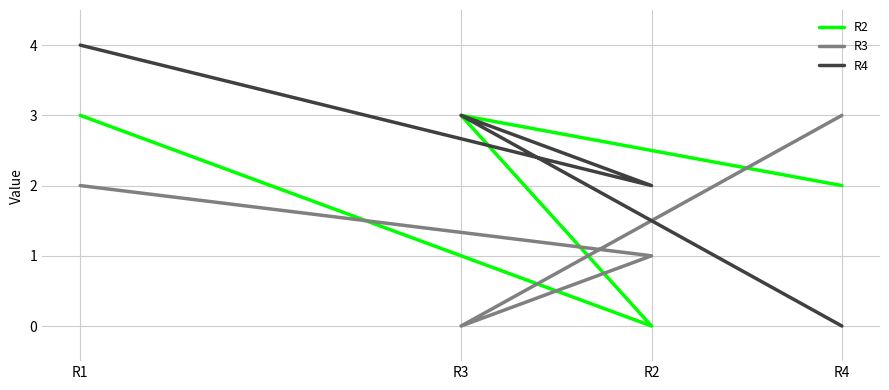

Which series has the widest spread of values?

R4